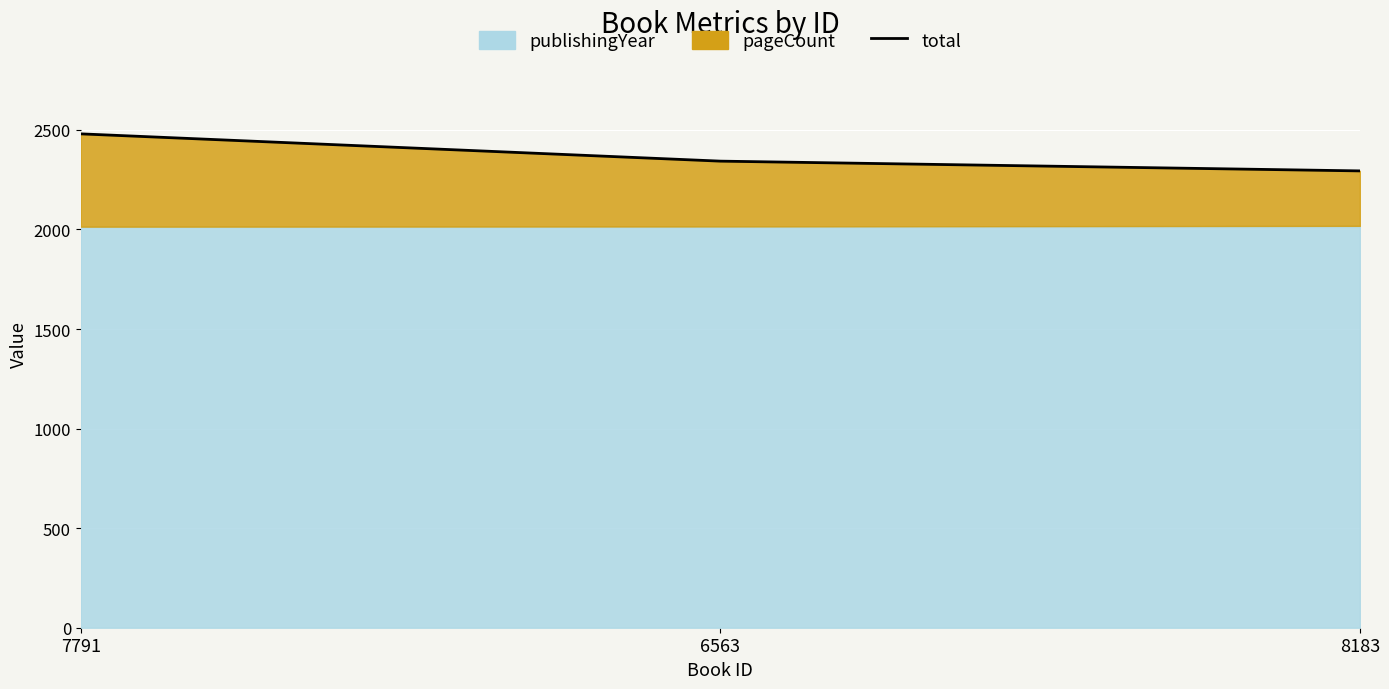

Reading left to right, what are all the values shown in this chart?

2480	2343	2294